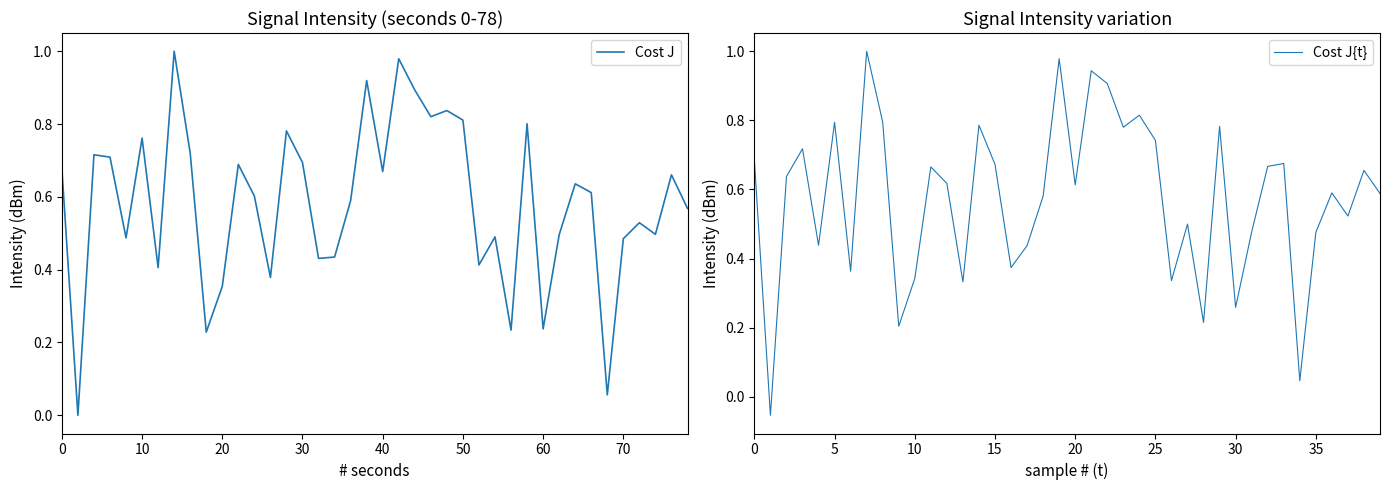

What value does the Cost J series have at 50?

0.8